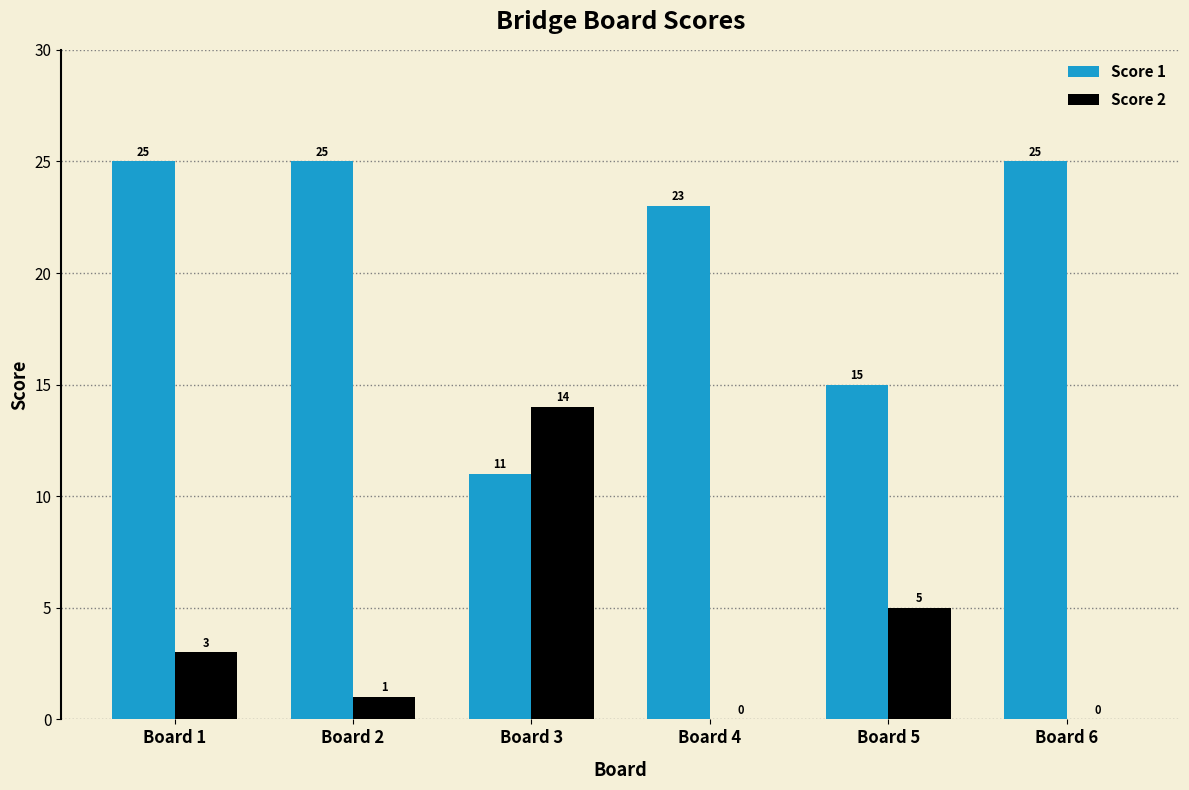

Is the value of Score 1 at Board 6 greater than the value of Score 2 at Board 4?

Yes